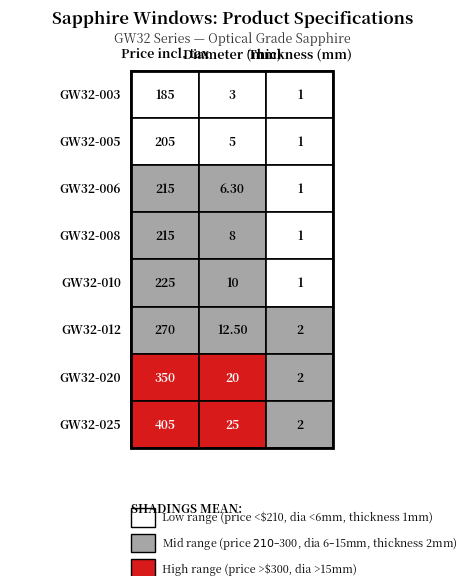

At how many categories does at least one series exceed 79?

8